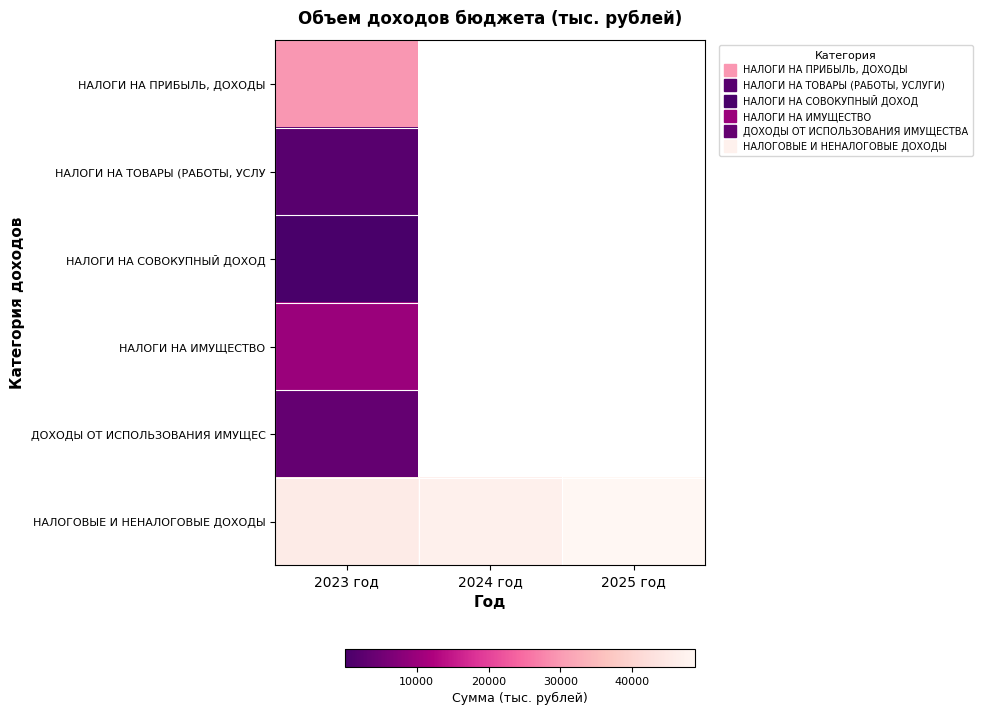

What is the minimum value for ДОХОДЫ ОТ ИСПОЛЬЗОВАНИЯ ИМУЩЕС?

3559.0